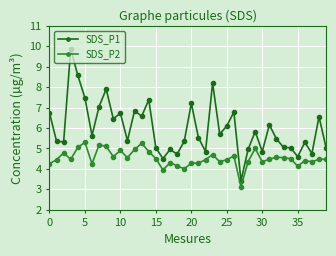

What is the value of the SDS_P1 point at the 35th from the left?

5.0